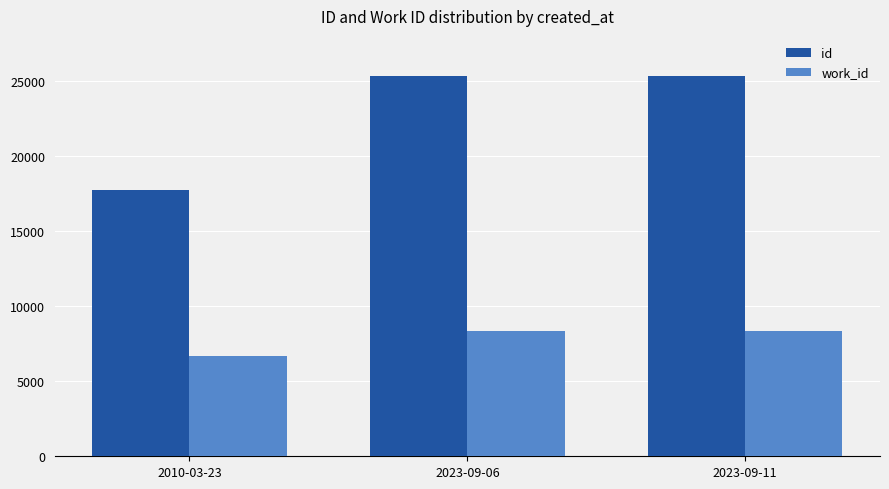

At how many categories does at least one series exceed 12601?

3